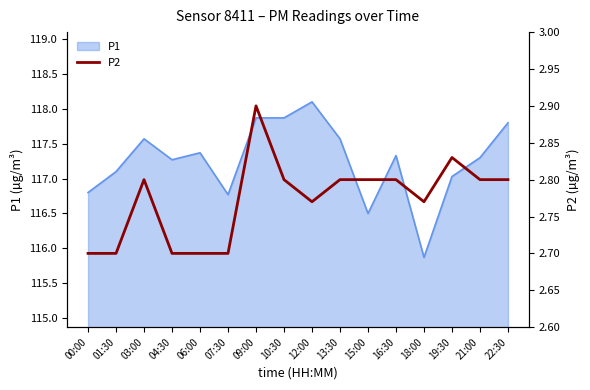

Is it true that P1 equals 117.3 at 04:30?

True